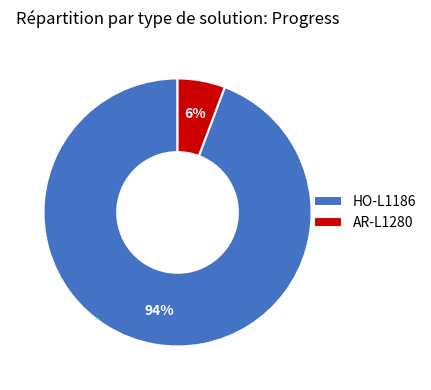

Rank the categories by value from lowest to highest.

AR-L1280, HO-L1186